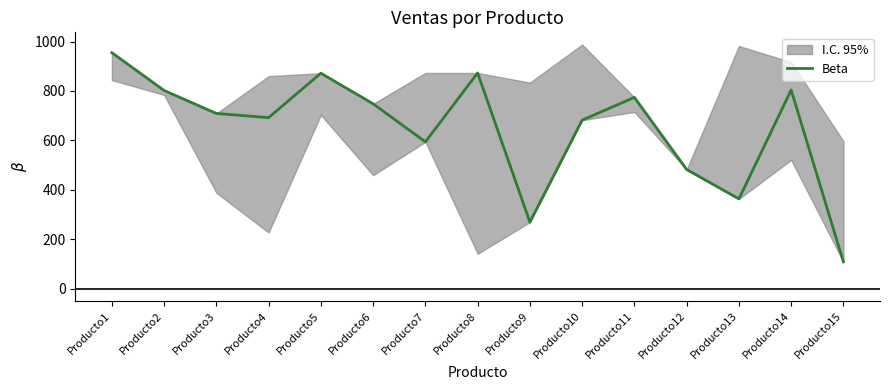

What is the sum of all values?

9727